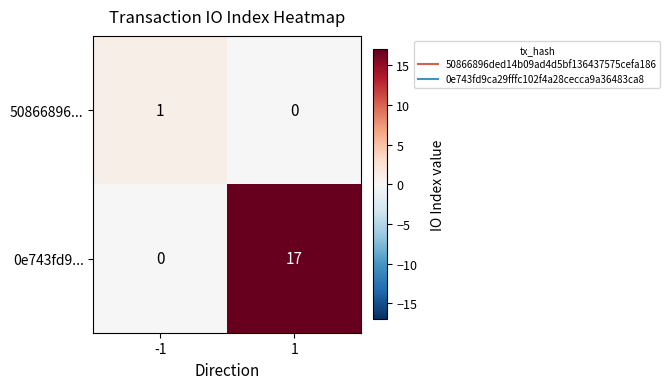

What is the sum of the 0e743fd9... values at -1 and 1?

17